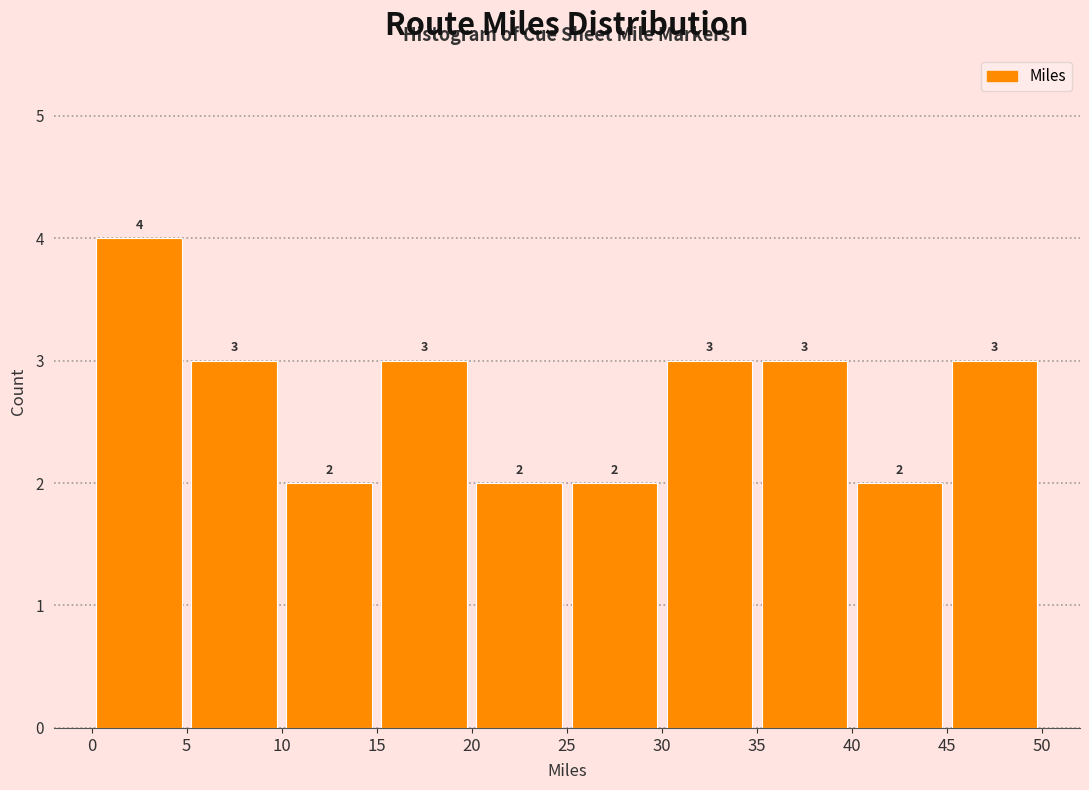

Reading left to right, transcribe this chart: for each bar, give the range it covers on the x-axis and its height.

0 to 5: 4
5 to 10: 3
10 to 15: 2
15 to 20: 3
20 to 25: 2
25 to 30: 2
30 to 35: 3
35 to 40: 3
40 to 45: 2
45 to 50: 3